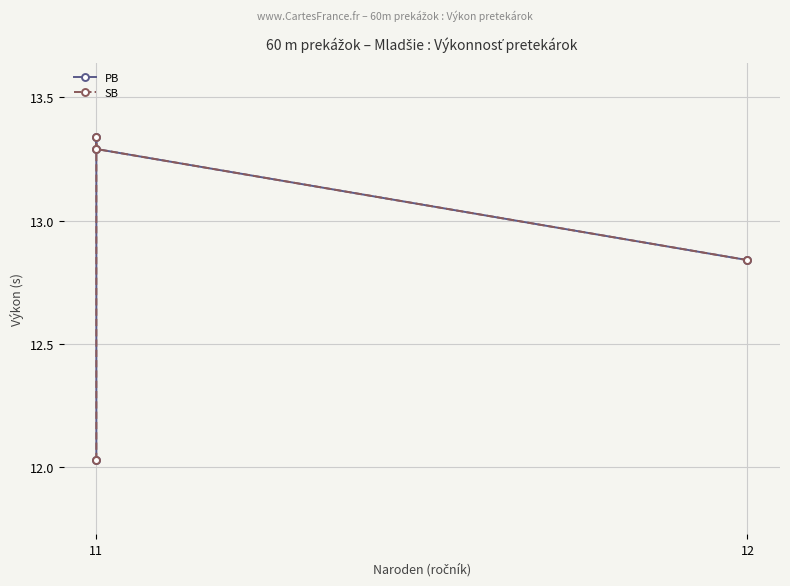

The PB series shows 12.0 at 11. True or false?

True